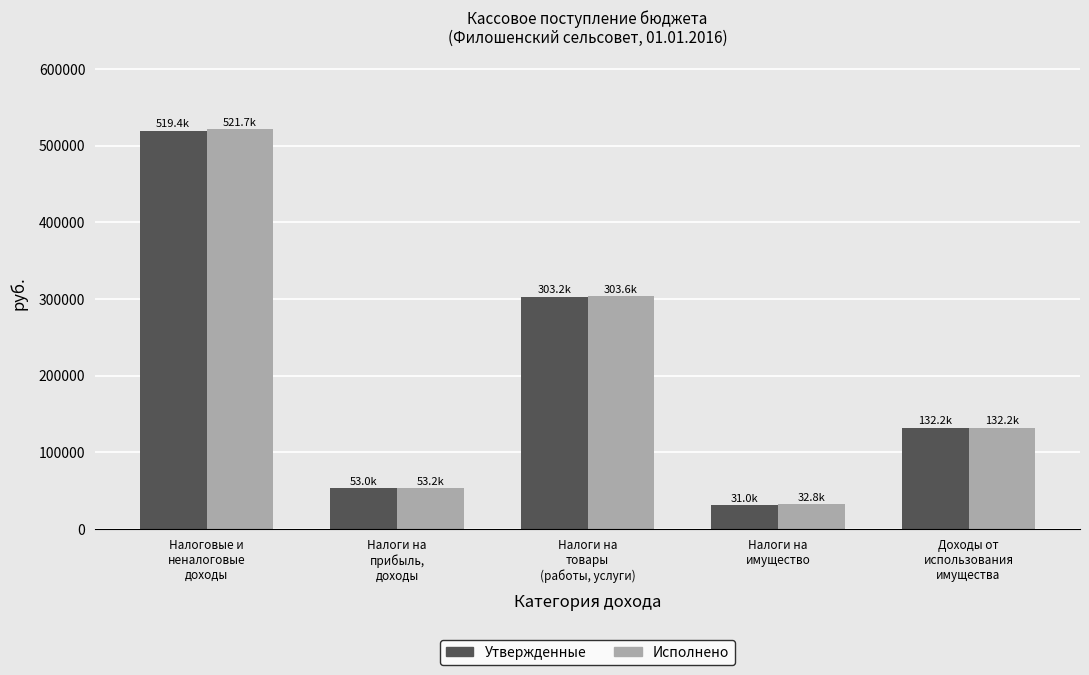

Is it true that Утвержденные equals 8597.7 at Налоги на
имущество?

False